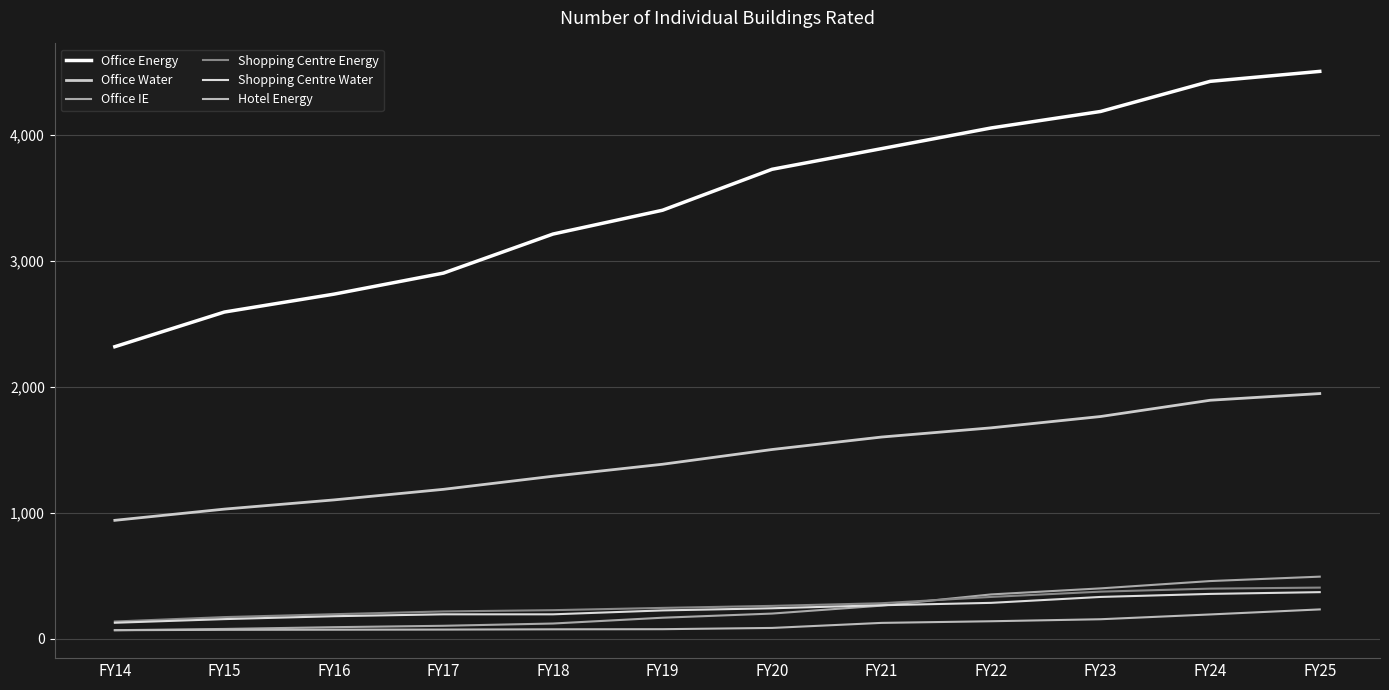

What are all the series names shown in the legend?

Office Energy, Office Water, Office IE, Shopping Centre Energy, Shopping Centre Water, Hotel Energy